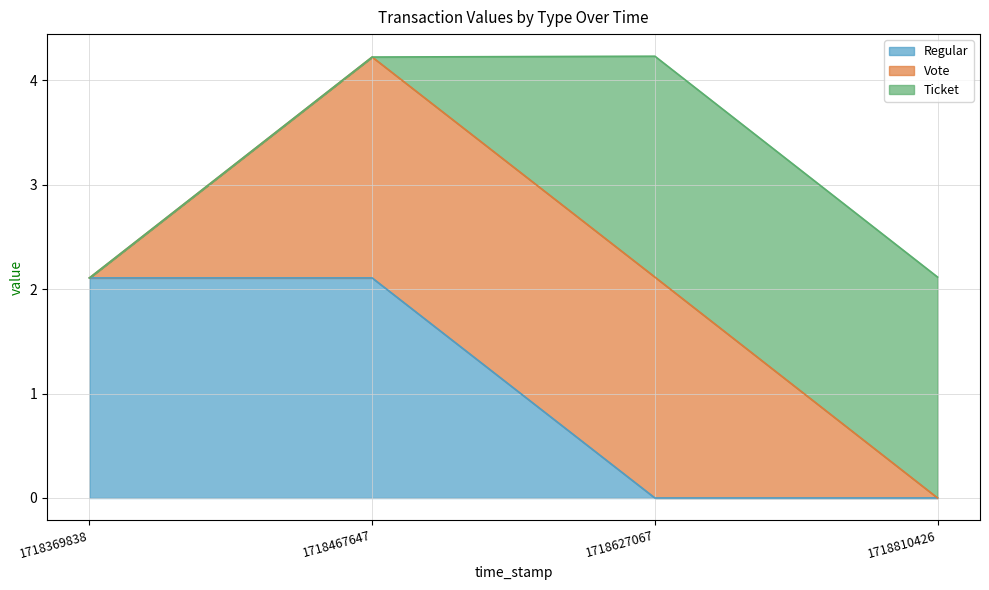

True or false: Vote and Regular cross at least once.

False